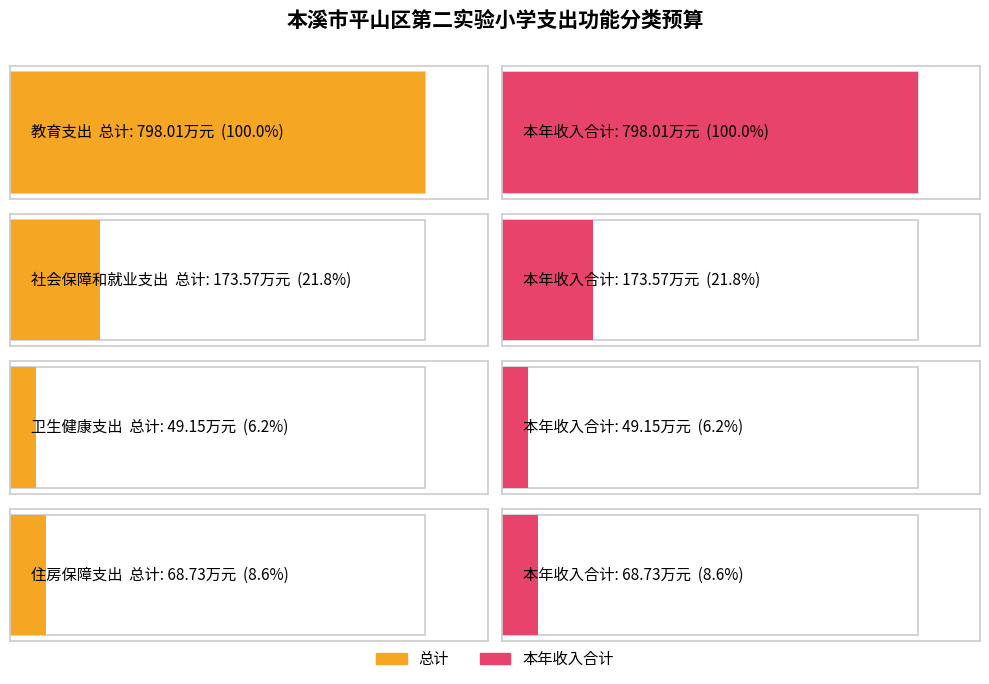

How many bars are there in total?

8